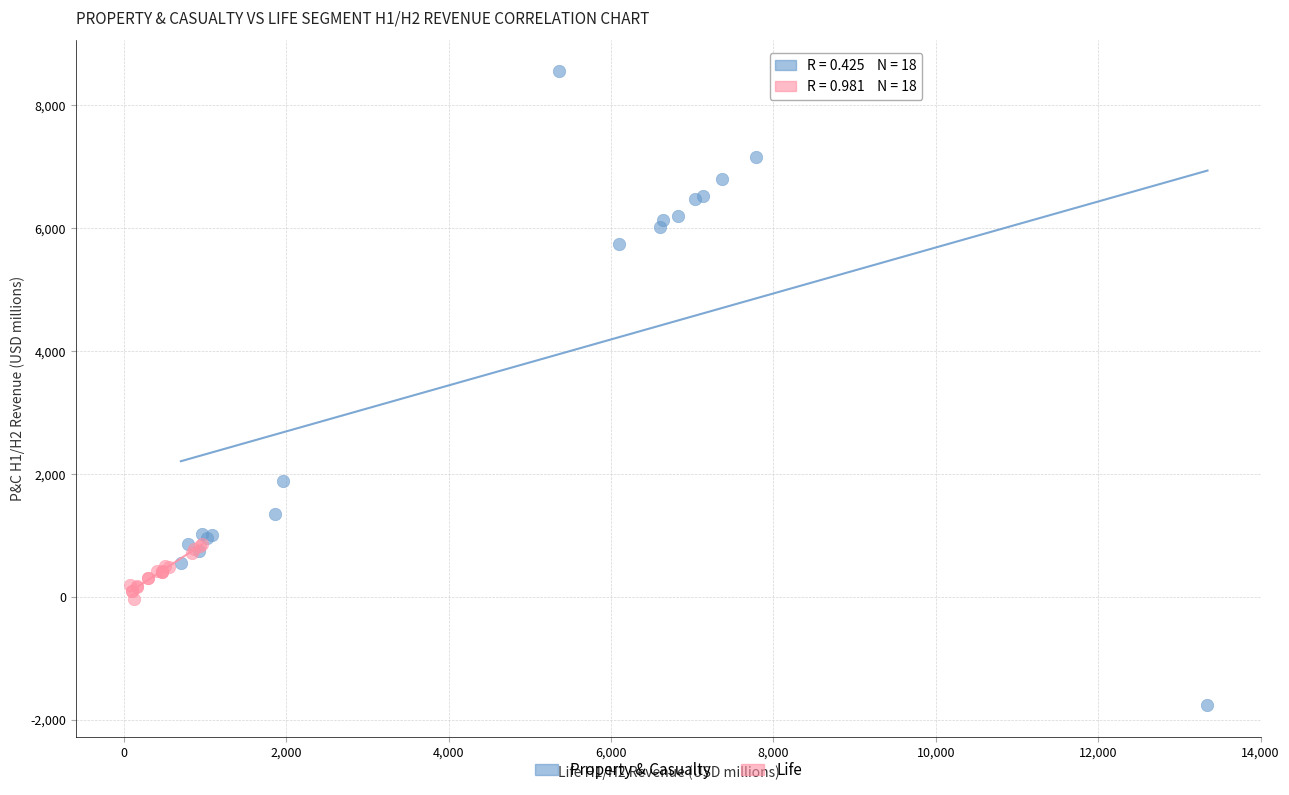

Which series contains the lowest Y value?

Property & Casualty